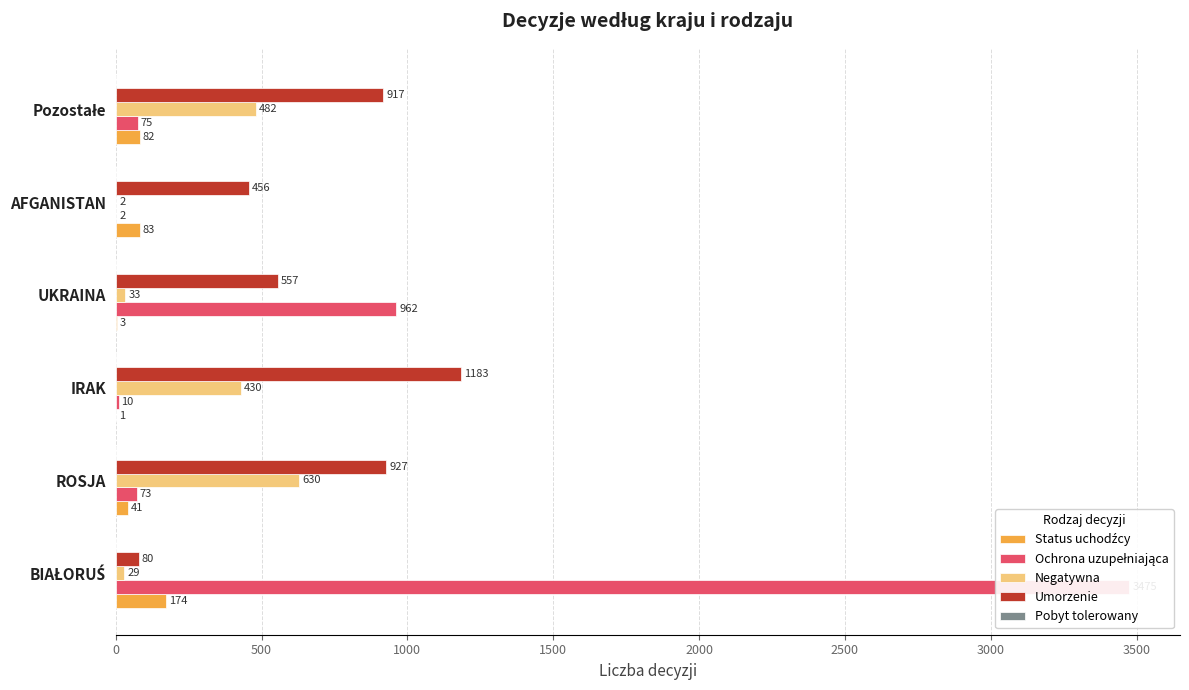

Which series has the largest total across all categories?

Ochrona uzupełniająca